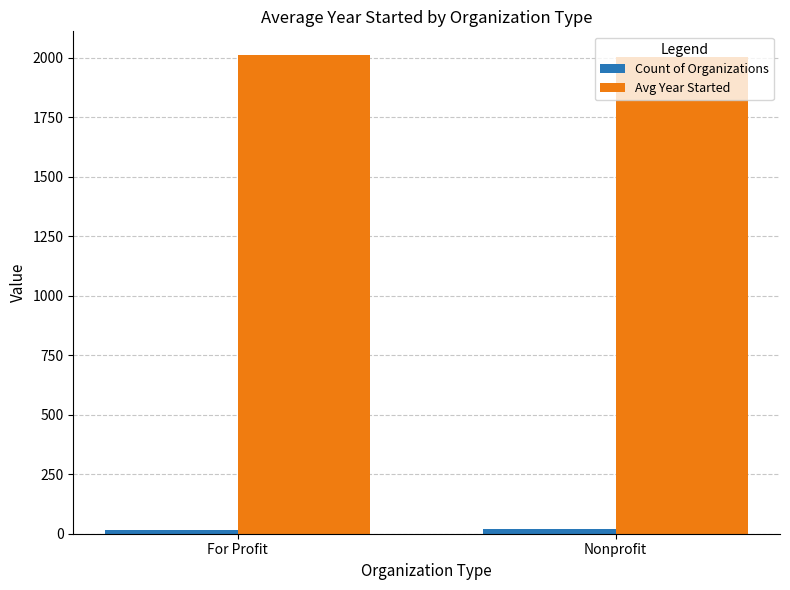

The value of Avg Year Started at Nonprofit is 2003. True or false?

True